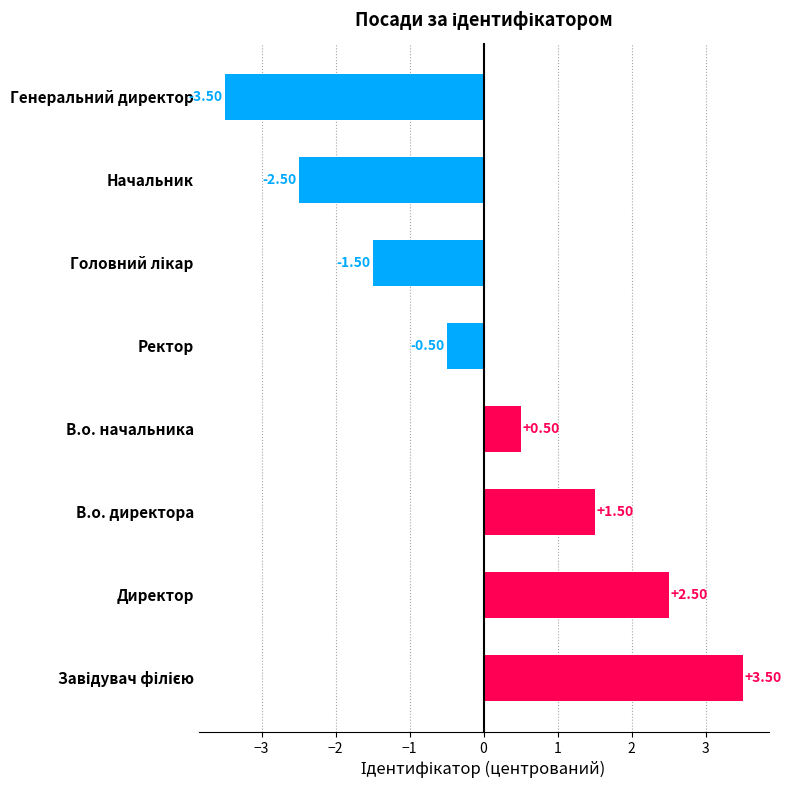

What is the change in value from Директор to В.о. директора?

-1.0